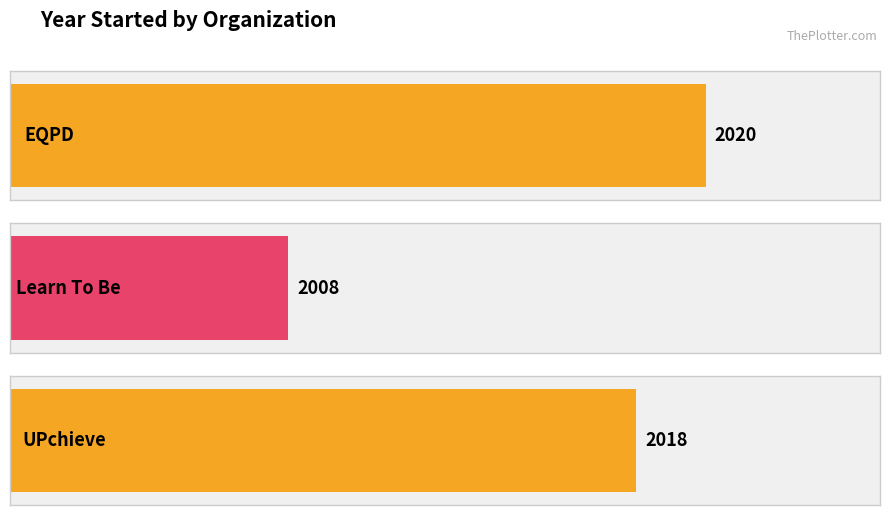

What is the sum of the values at EQPD and UPchieve?

4038